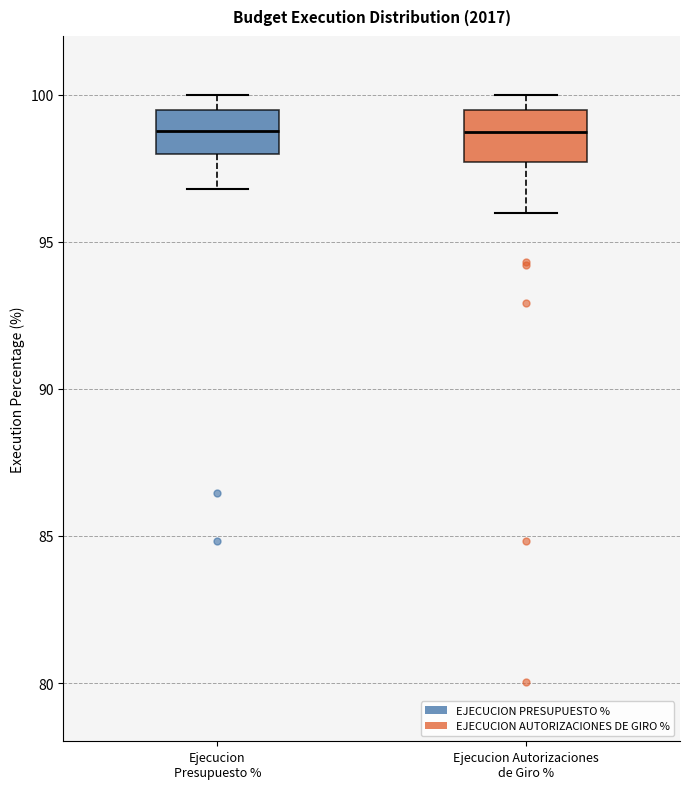

Where does the median line of the box for Ejecucion Presupuesto % sit on the y-axis? The values are not printed on the chart, so give them approximately, as read against the axis.

99.0